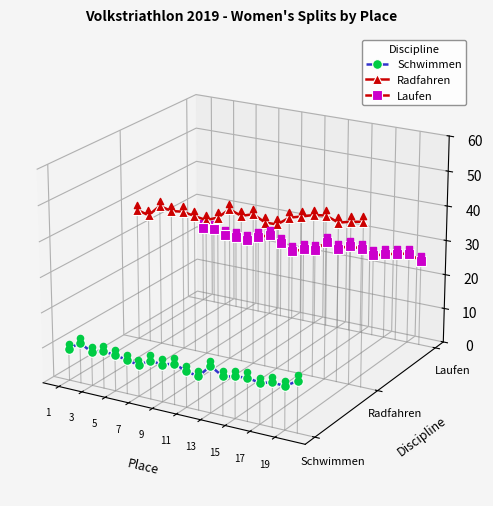

Which series has the largest Y range (max minus min)?

Schwimmen